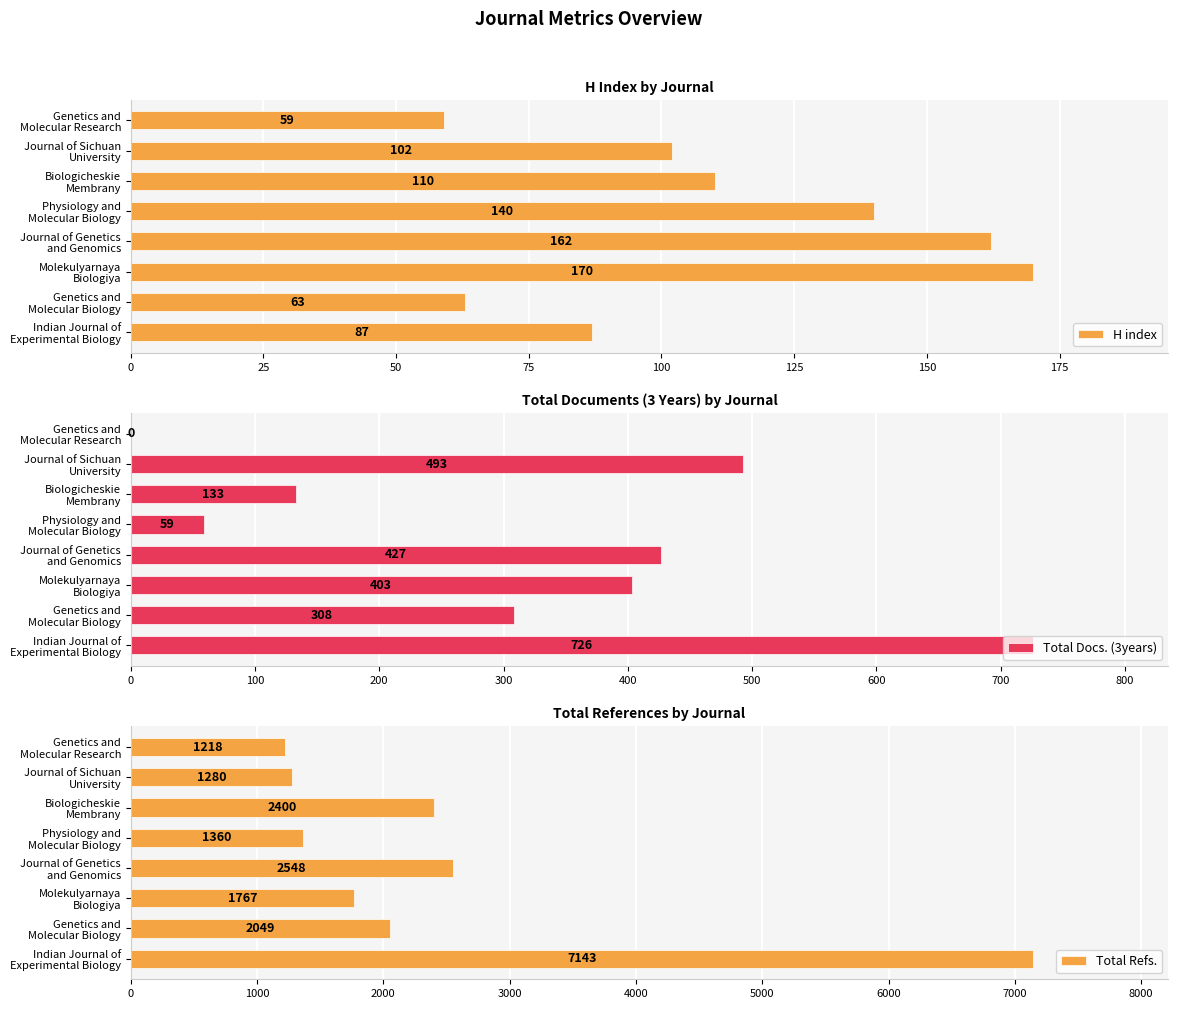

What is the lowest value of the H index series?

59